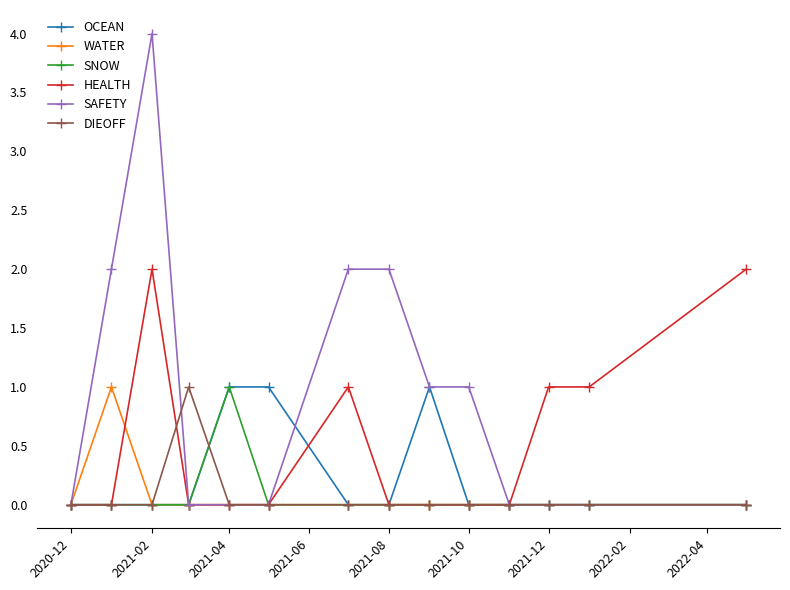

How many lines are shown in the chart?

6